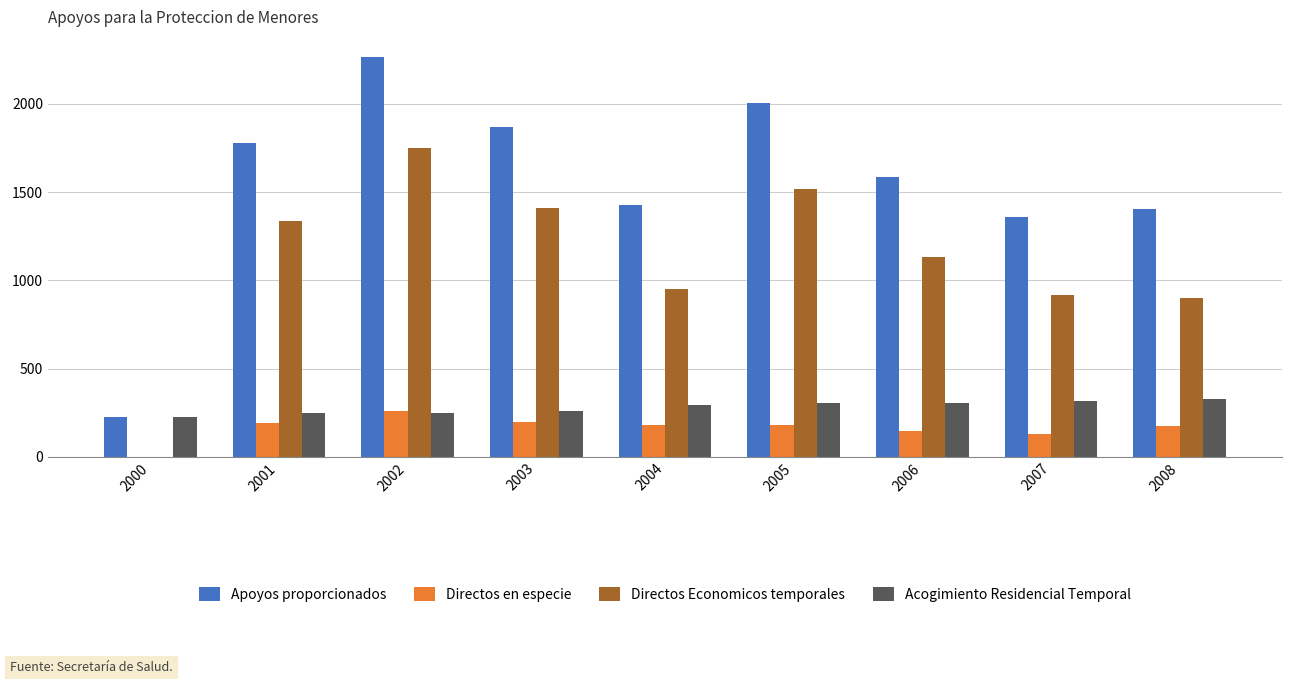

Which series has the largest total across all categories?

Apoyos proporcionados